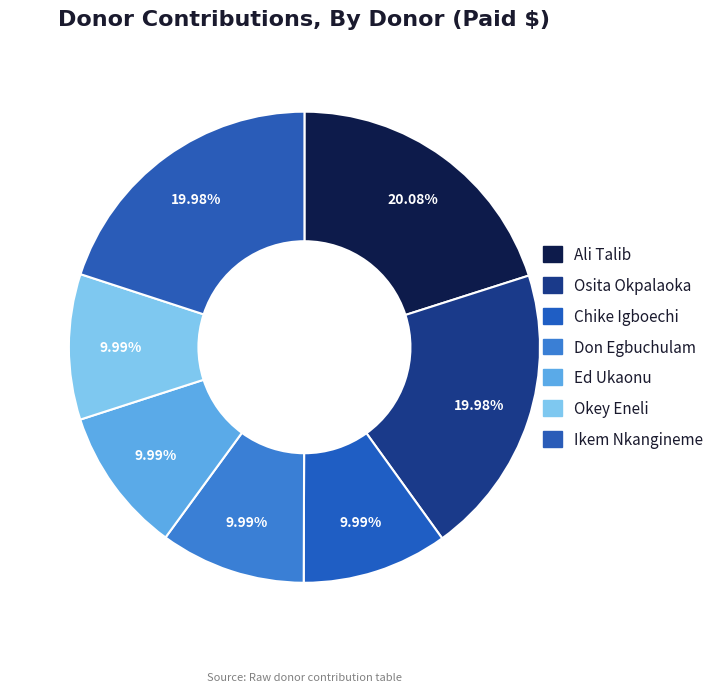

Combined, do Ikem Nkangineme and Don Egbuchulam account for over 50%?

No